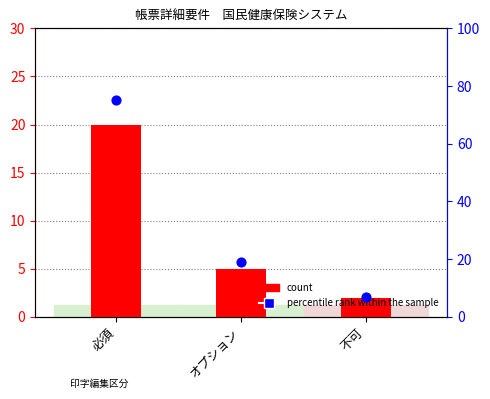

What are all the series names shown in the legend?

count, percentile rank within the sample